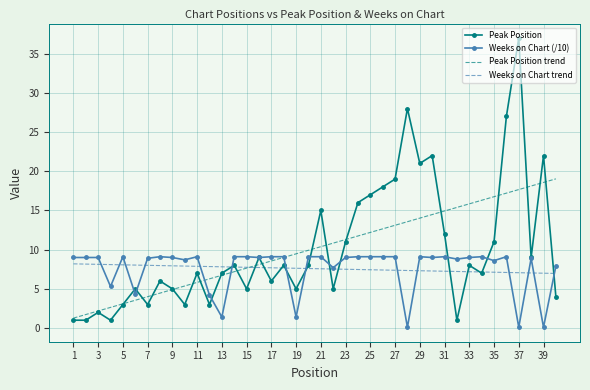

Which series has the largest range (max minus min)?

Peak Position